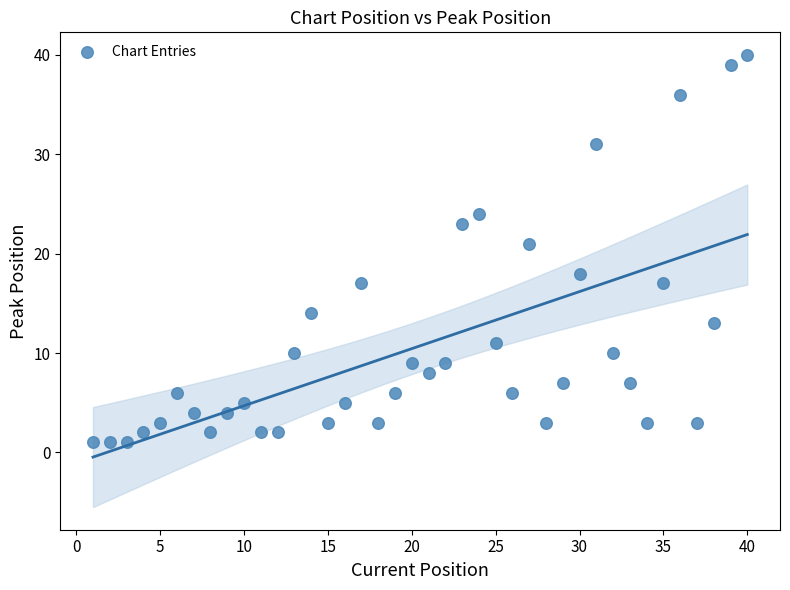

What is the range of X values (max minus min)?

39